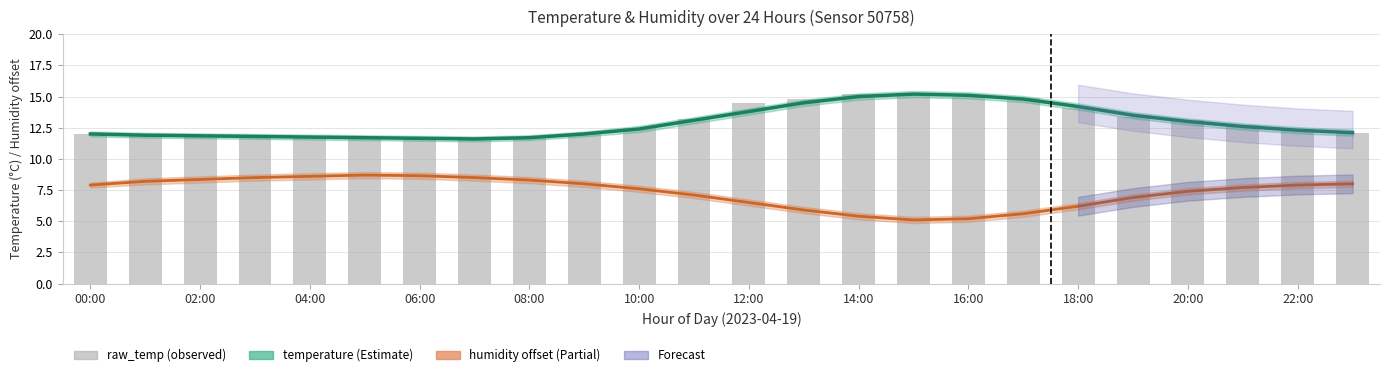

At which category is the sum across all series the highest?

14:00